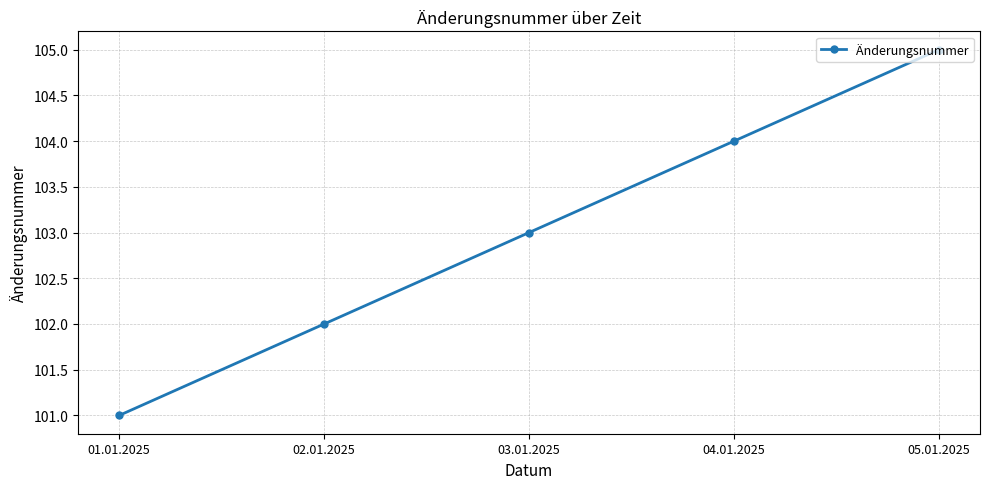

What is the minimum value shown in the chart?

101